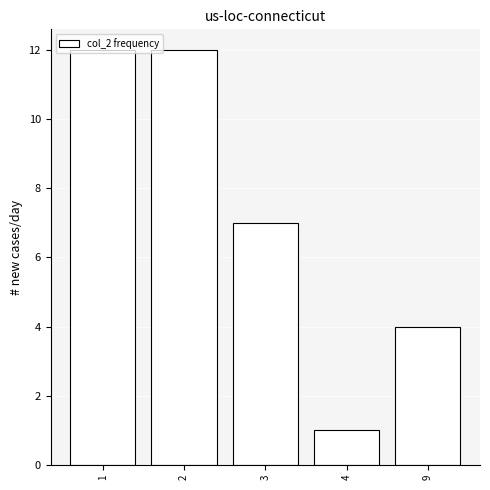

What is the value of the 5th bar from the left?

4